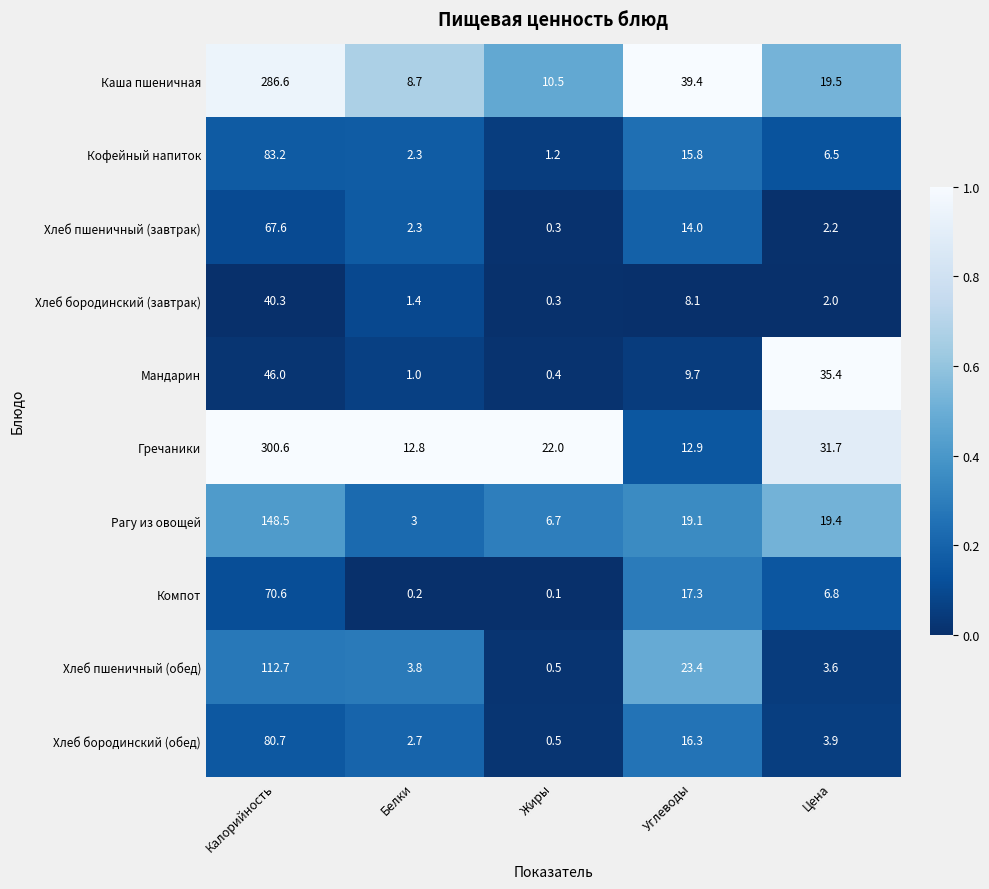

Which series has the largest total across all categories?

Гречаники